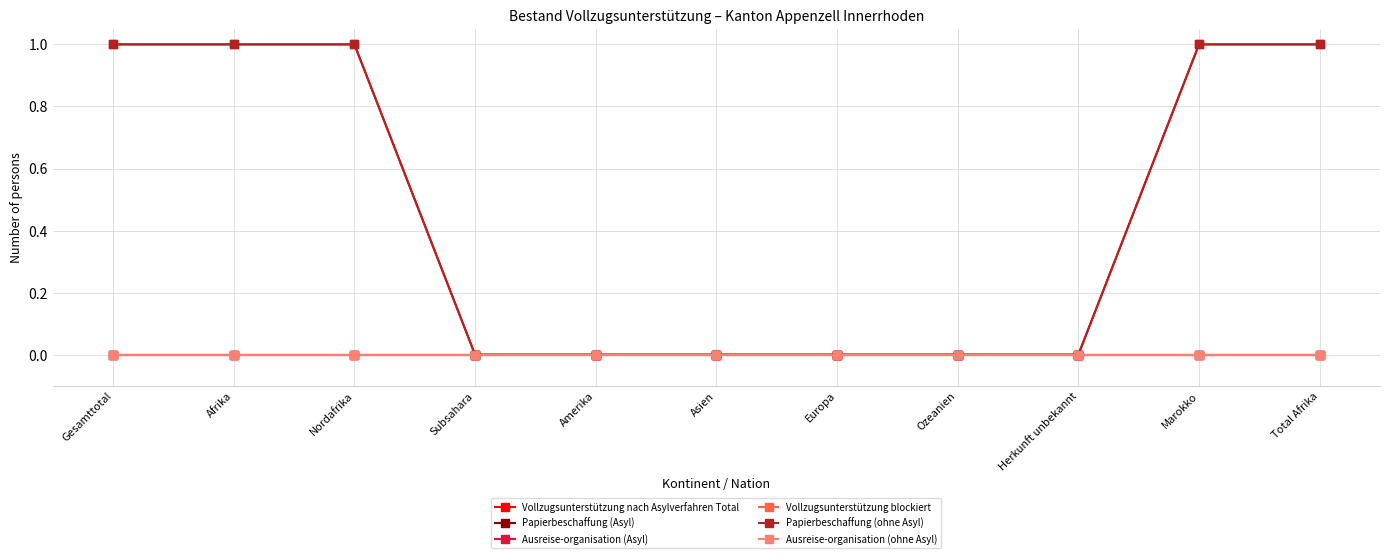

Does the chart have visible grid lines?

Yes